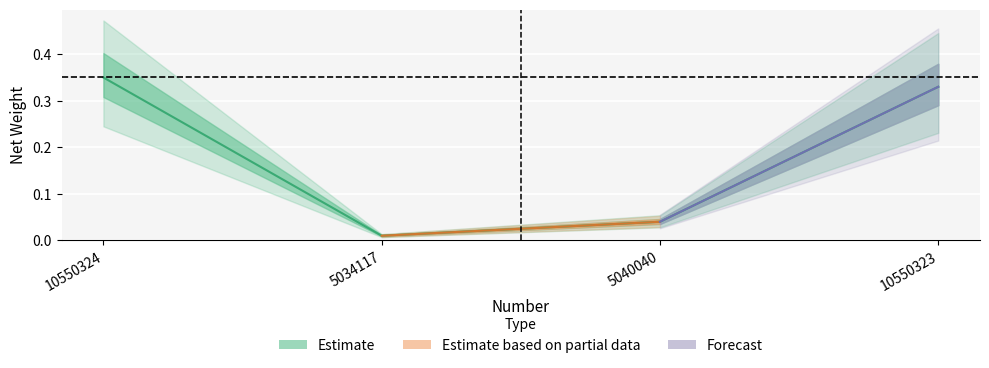

What position from the left is 5040040?

3